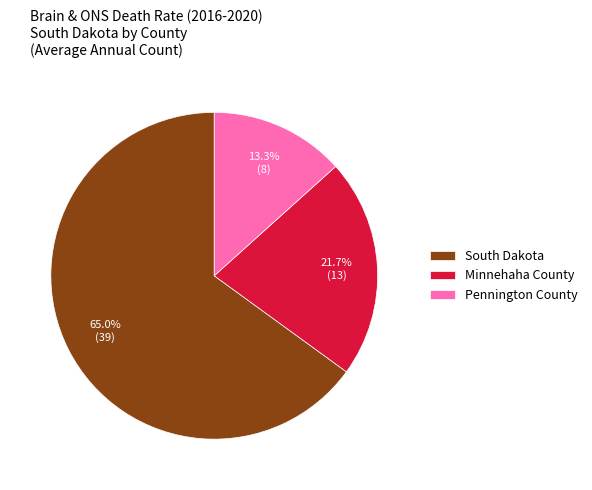

Which category accounts for the majority?

South Dakota